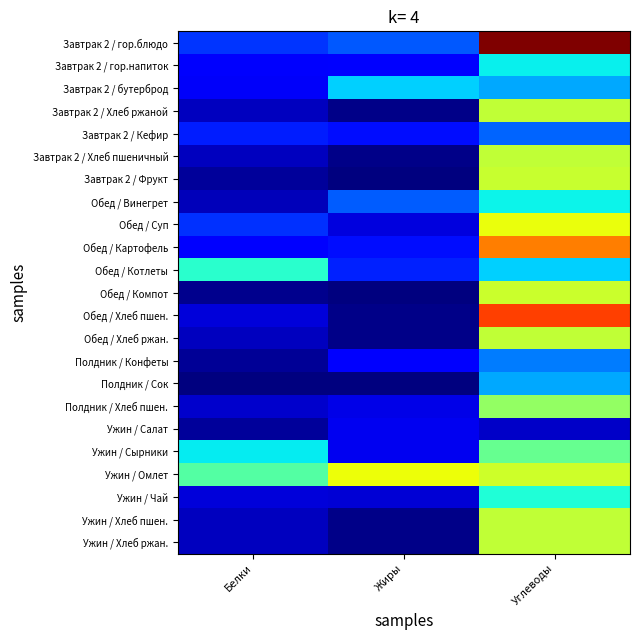

Which label corresponds to the smallest value in the chart?

Жиры